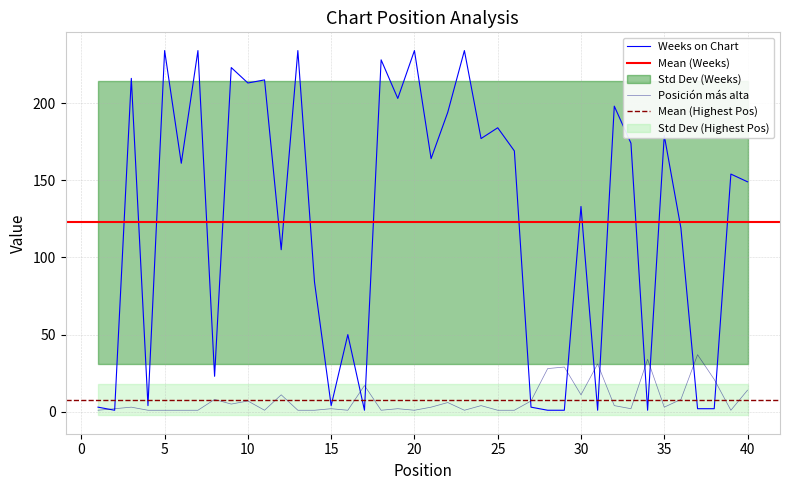

Reading right to left, transcribe all the data shown in this chart.

Weeks on Chart: 149	154	2	2	119	179	1	174	198	1	133	1	1	3	169	184	177	234	194	164	234	203	228	1	50	4	84	234	105	215	213	223	23	234	161	234	4	216	1	3
Posicion mas alta: 14	1	21	37	8	3	34	2	4	31	11	29	28	7	1	1	4	1	6	3	1	2	1	17	1	2	1	1	11	1	7	5	8	1	1	1	1	3	2	1